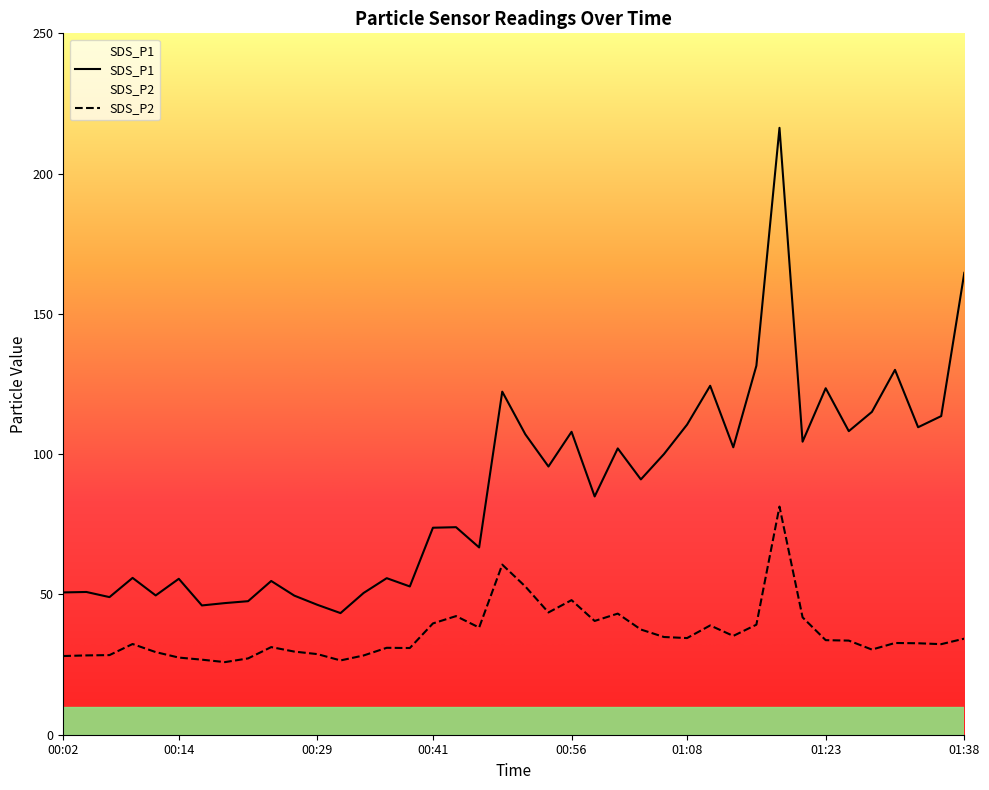

Rank the series by their average value, from highest to lowest.

SDS_P1, SDS_P2